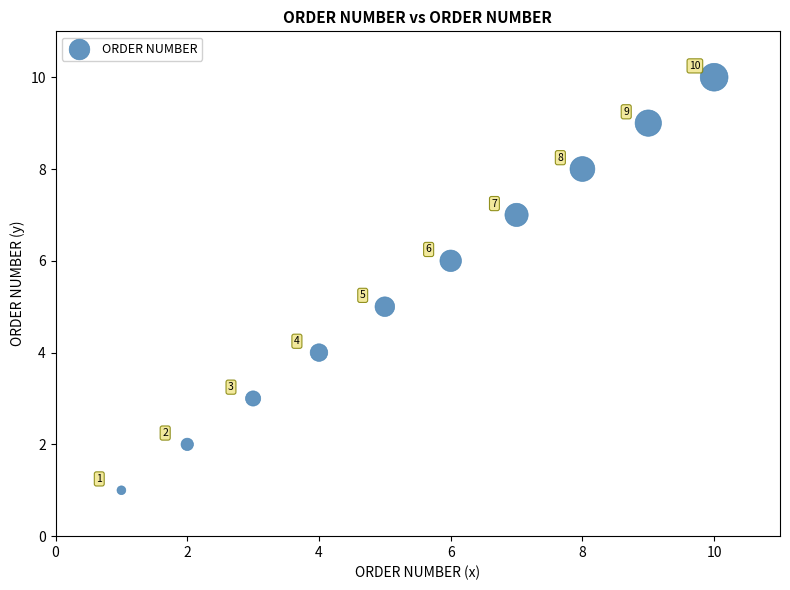

What Y value in the scatter plot is closest to 5?

5